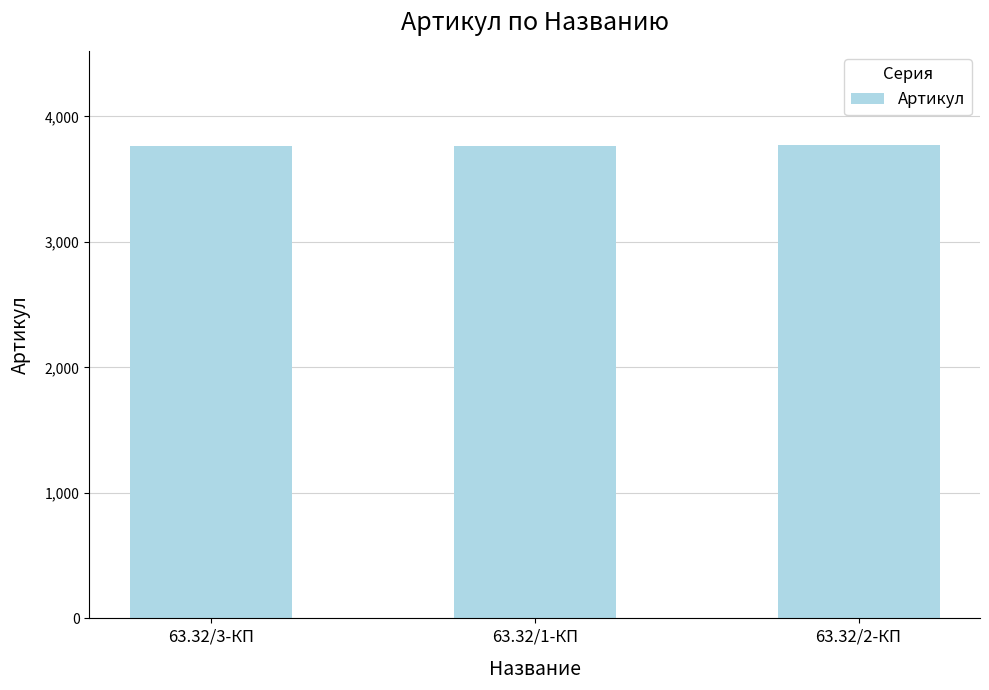

What is the label of the 1st bar from the left?

63.32/3-КП